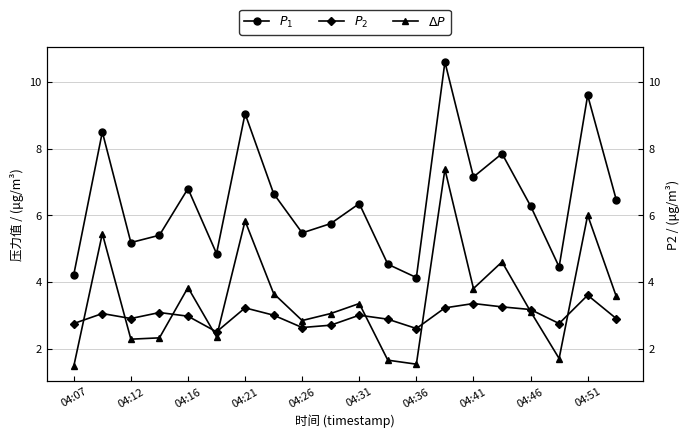

Read the $P_2$ value at 04:12.

2.9